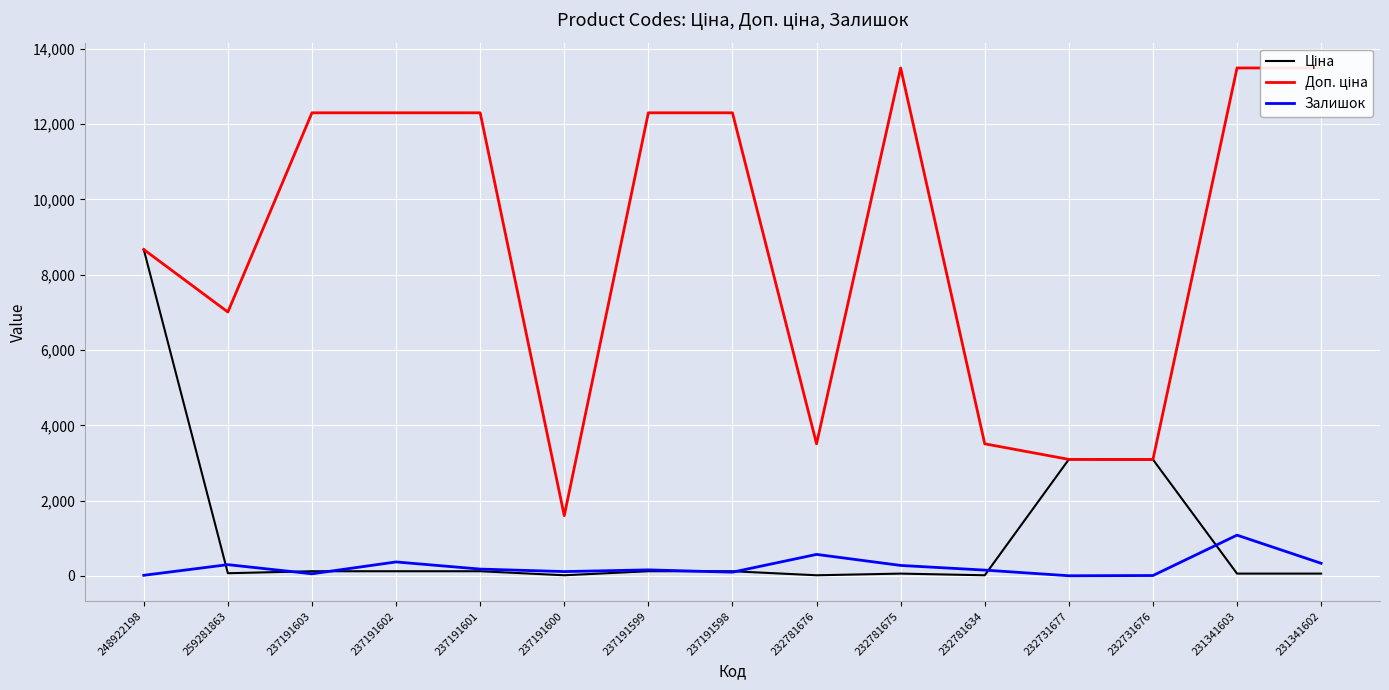

Rank the series at 259281863 from lowest to highest value.

Ціна, Залишок, Доп. ціна